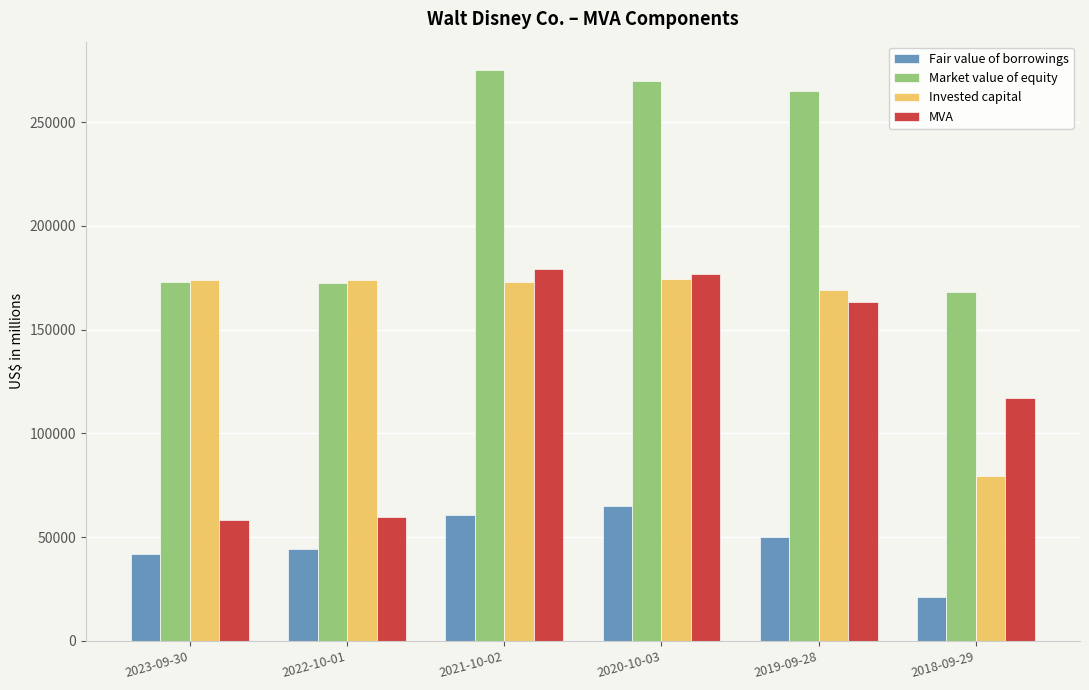

What is the difference between the maximum and minimum values in the Invested capital series?

94929